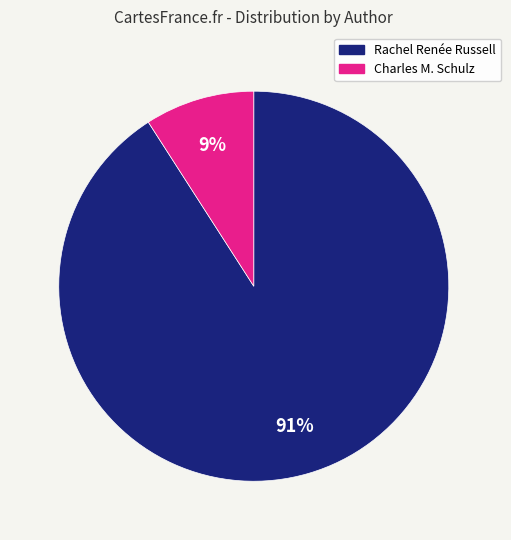

How many segments does this pie chart have?

2